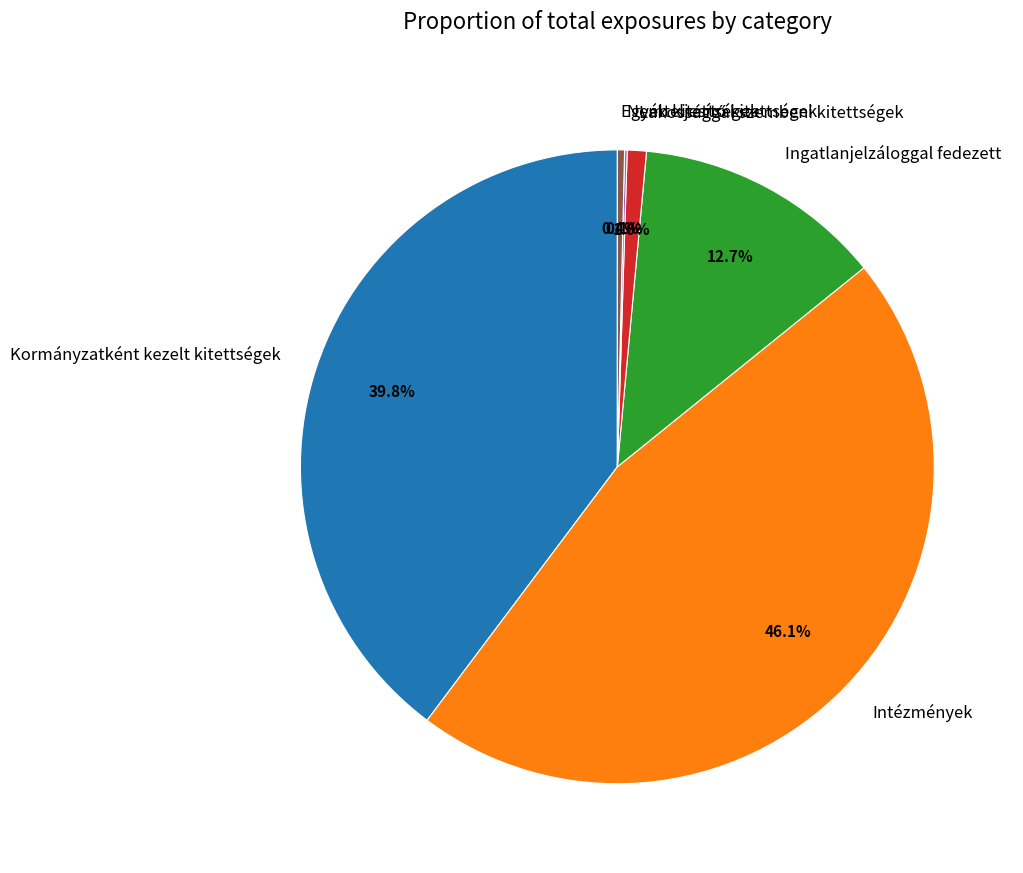

What is the largest slice in the pie chart?

Intézmények